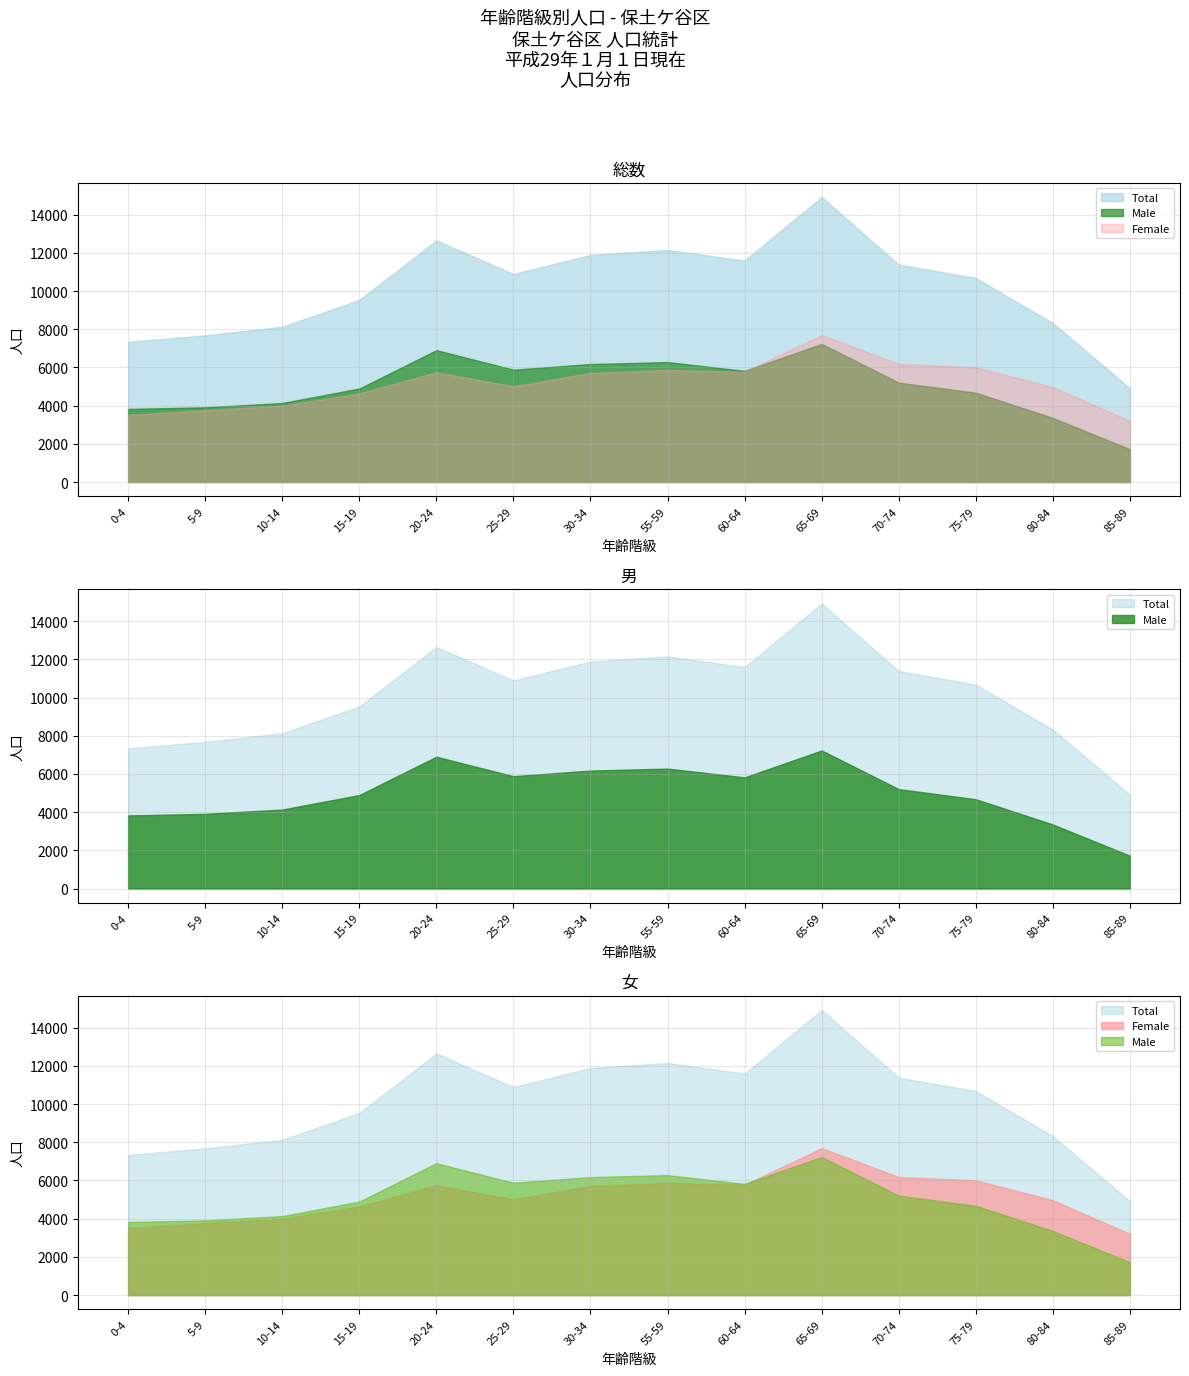

In Female, how many points are higher than both neighbors (excluding endpoints)?

3